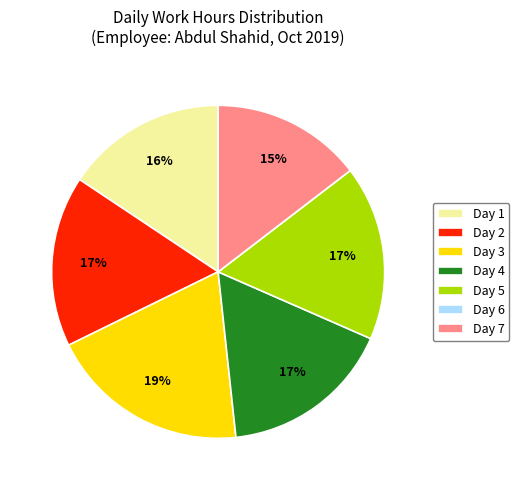

Which has a higher value, Day 3 or Day 4?

Day 3